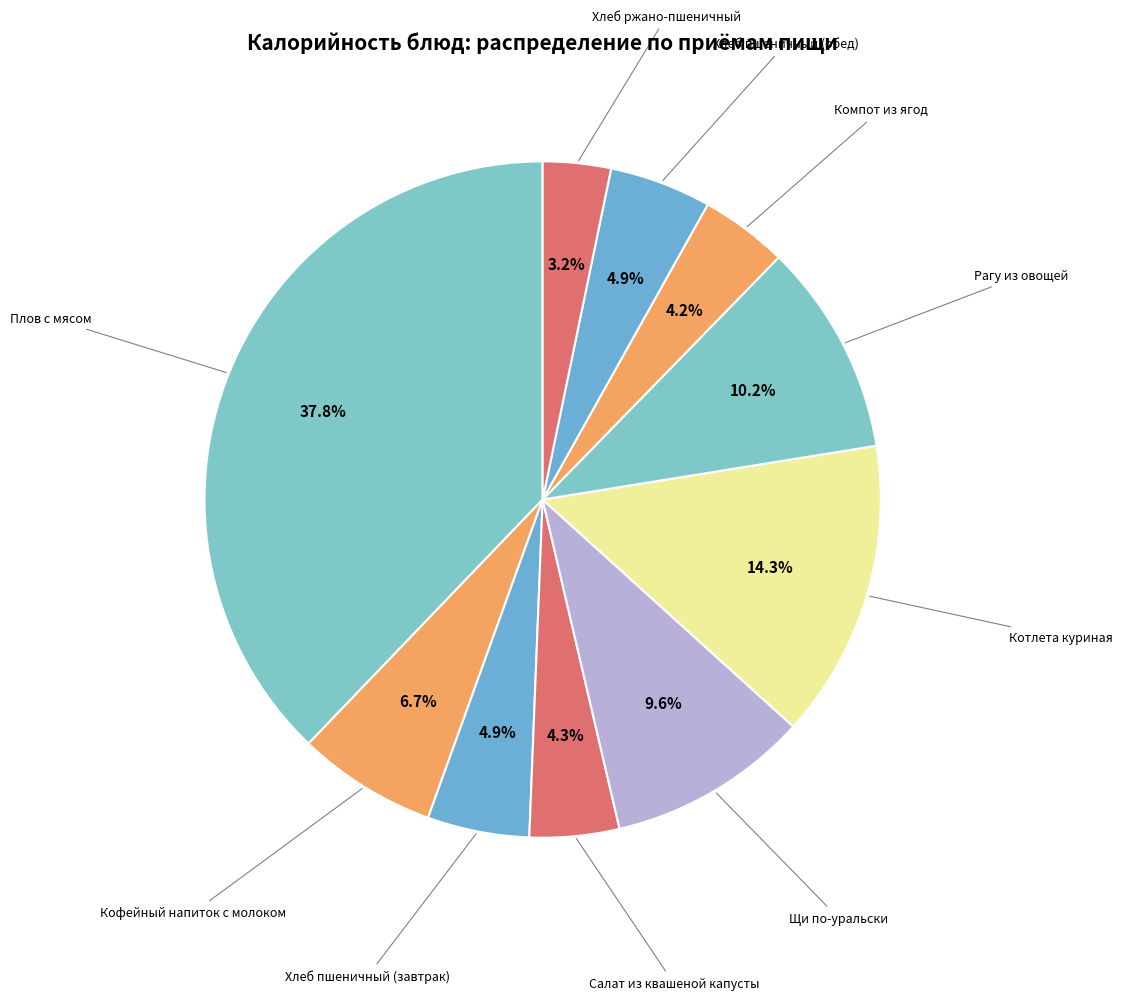

How many slices are in this pie chart?

10